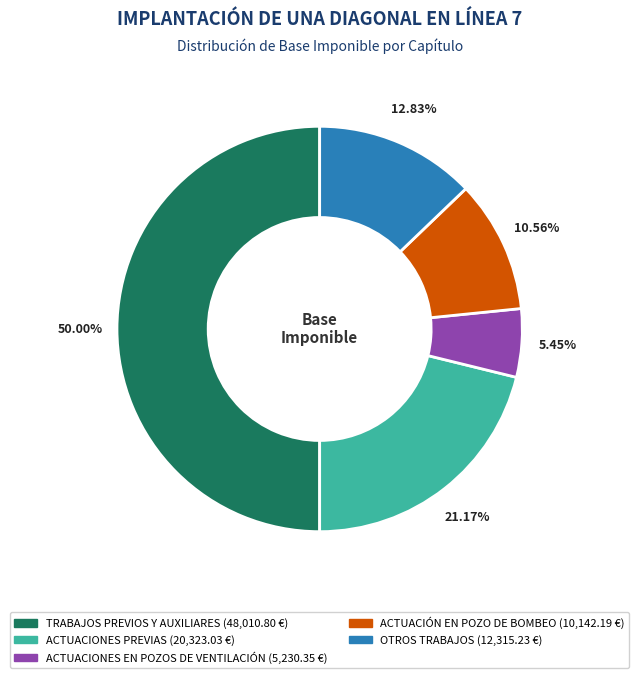

To the nearest percent, what is the average slice percentage?

20%